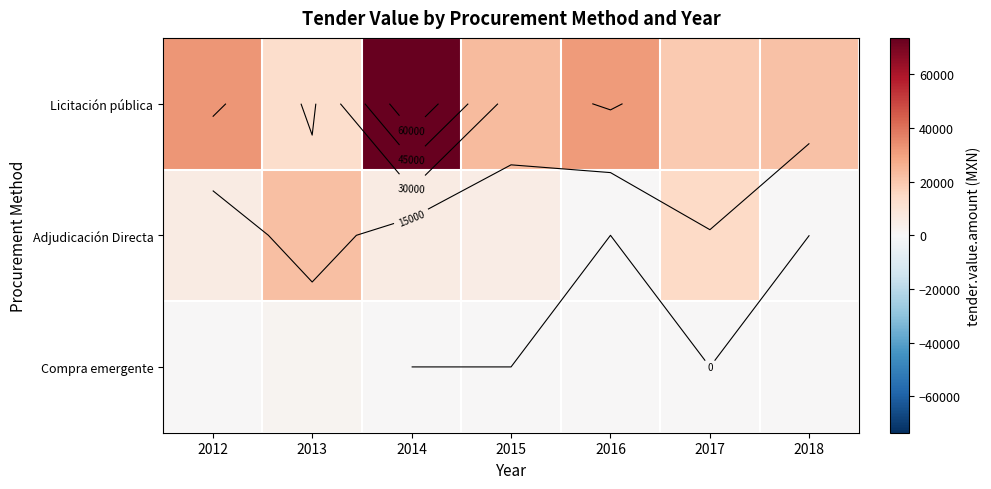

List the series in order of their overall mean, lowest first.

Compra emergente, Adjudicación Directa, Licitación pública